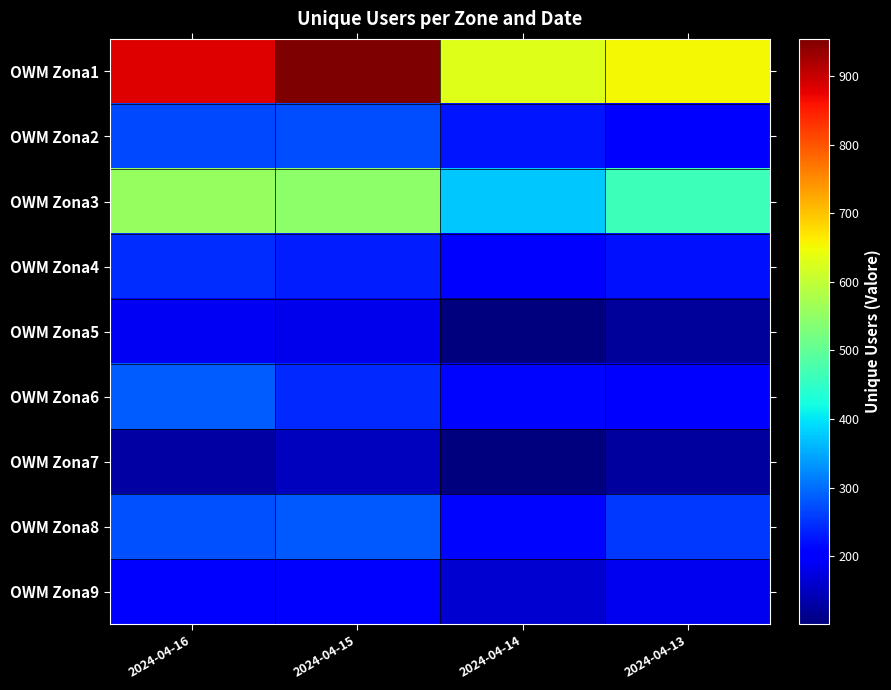

What is the difference between the highest and lowest values at 2024-04-16?

751